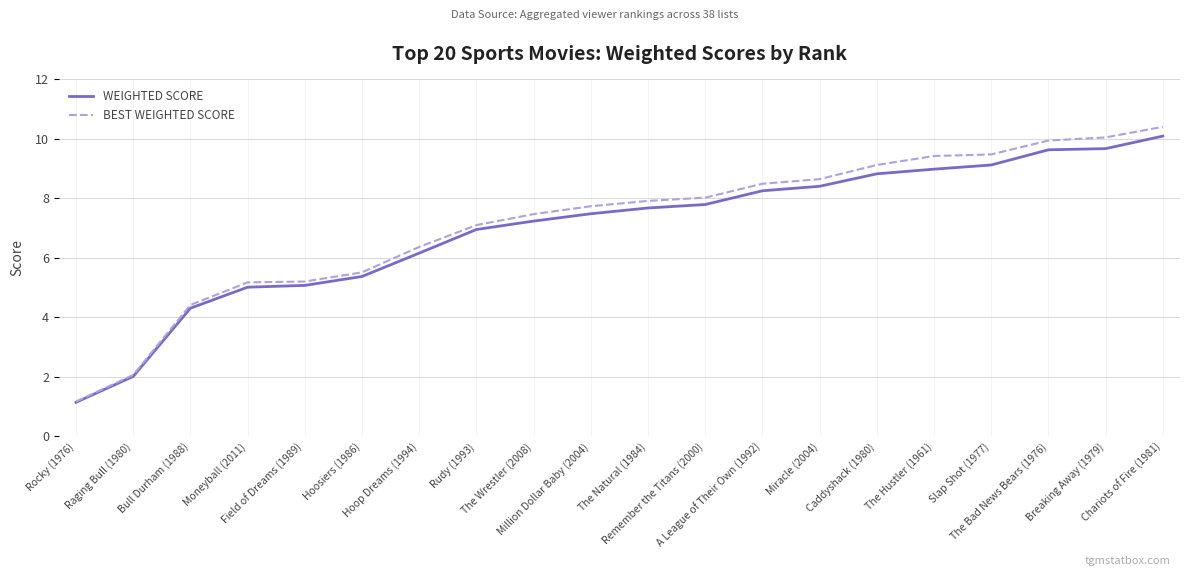

What is the maximum value shown in the chart?

10.4